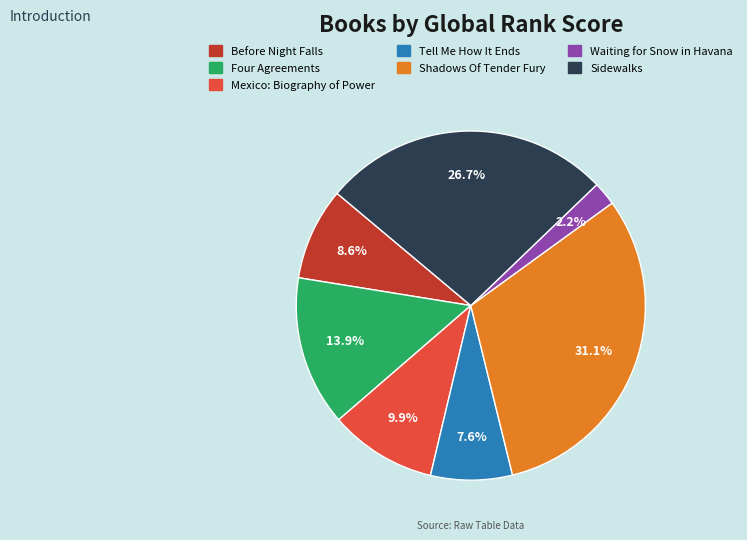

Which slice is the smallest?

Waiting for Snow in Havana